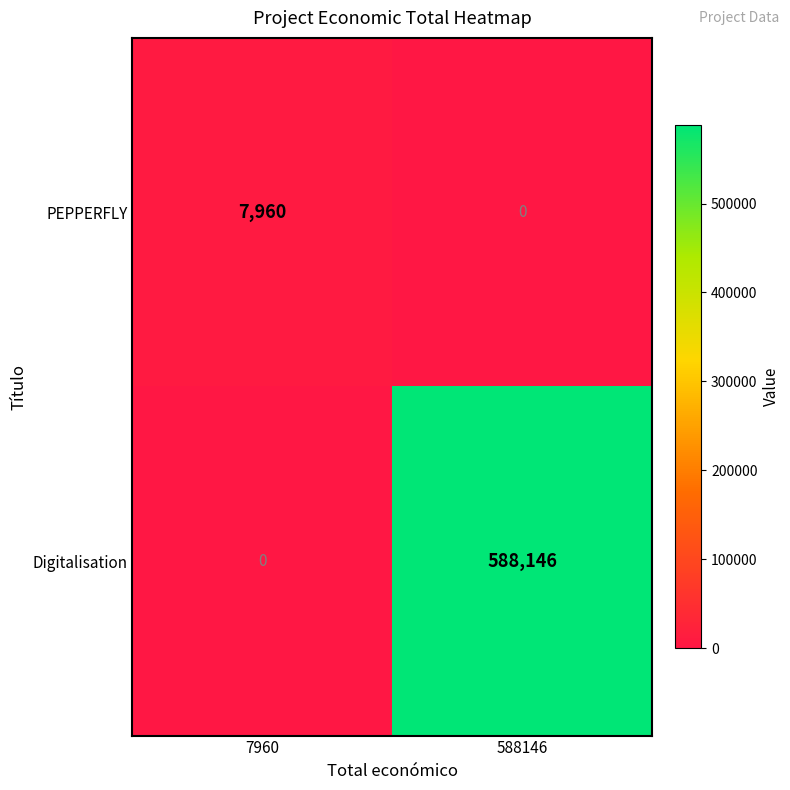

Which category has the highest value in the Digitalisation series?

588146